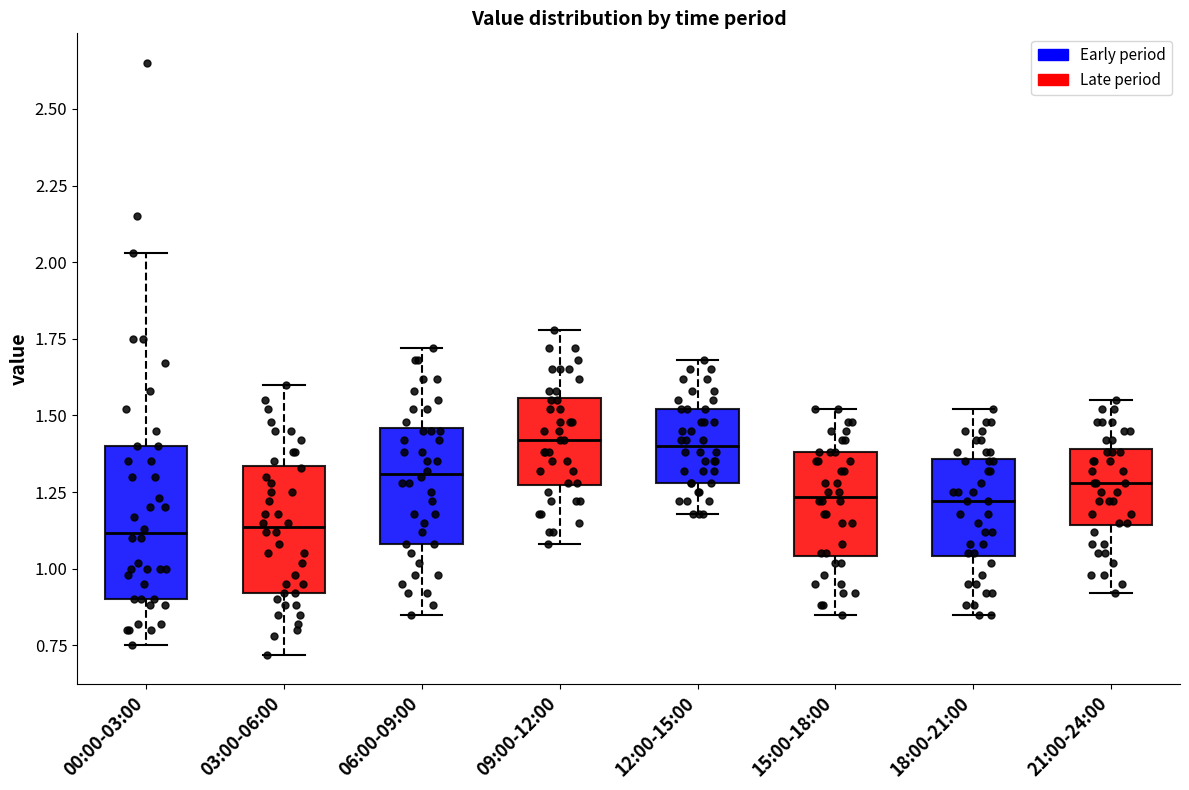

Where does the median line of the box for 12:00-15:00 sit on the y-axis? The values are not printed on the chart, so give them approximately, as read against the axis.

1.40